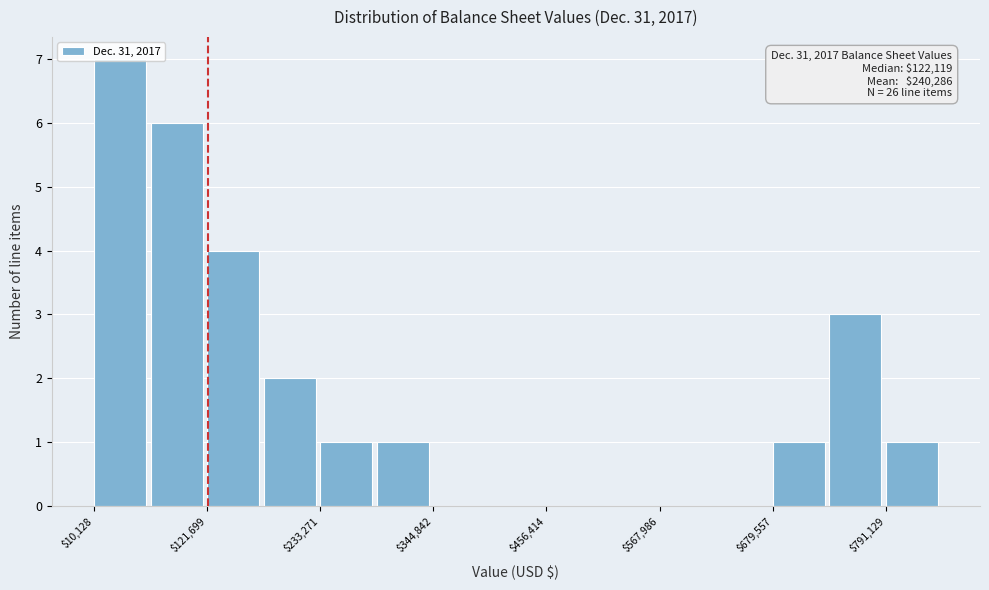

Around what value on the x-axis is the tallest bar? Give the approximate position of its centre, as read against the axis.

40000